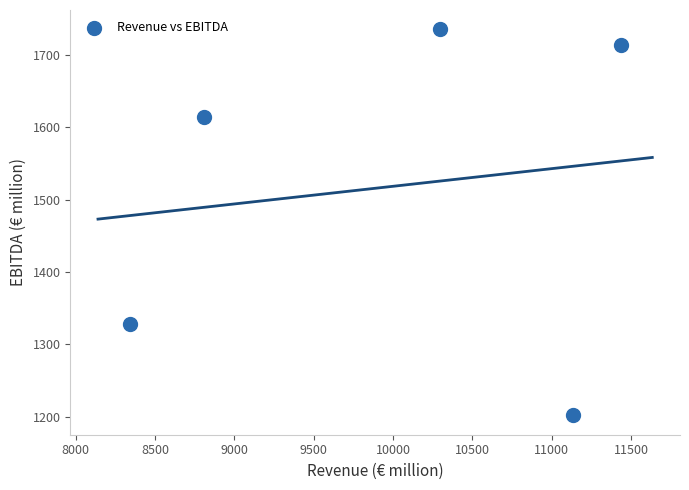

What is the range of X values (max minus min)?

3092.1